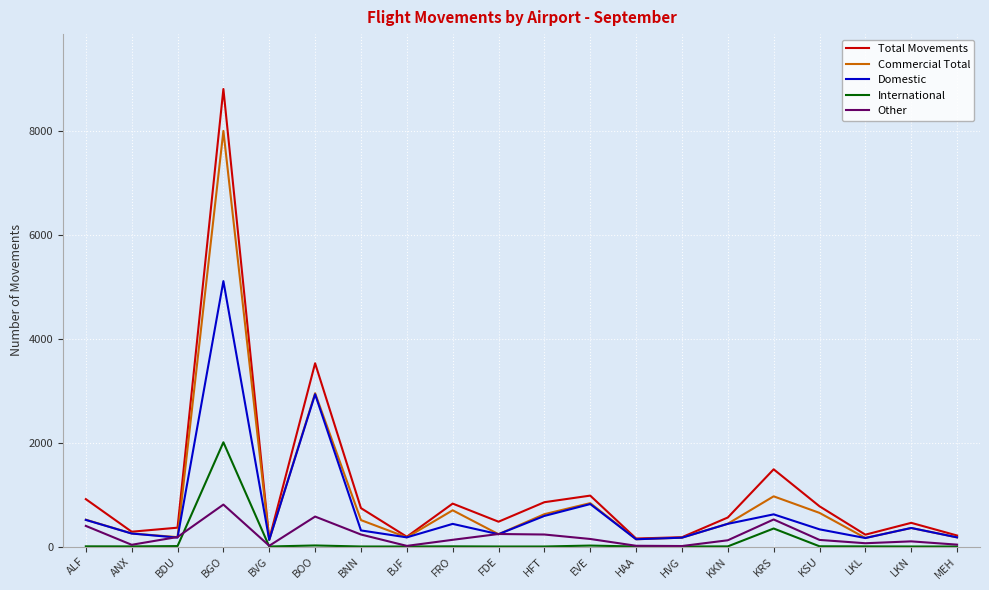

True or false: International has a value of -1206 at HFT.

False